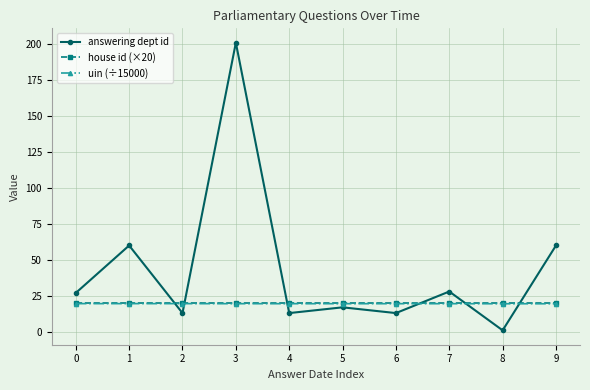

What is the average value of the house id (×20) series?

20.0